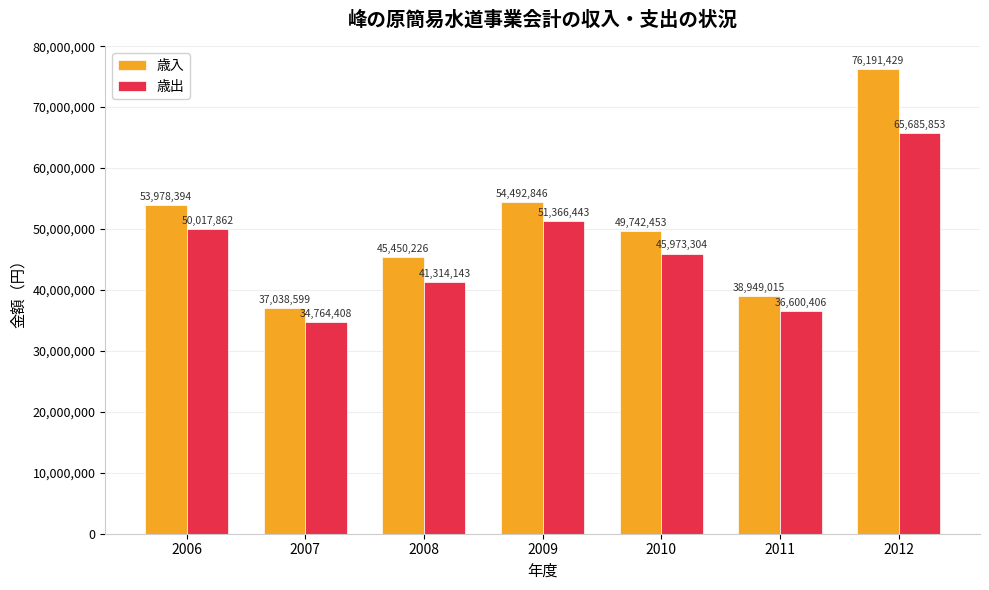

At how many categories does at least one series exceed 65536148?

1